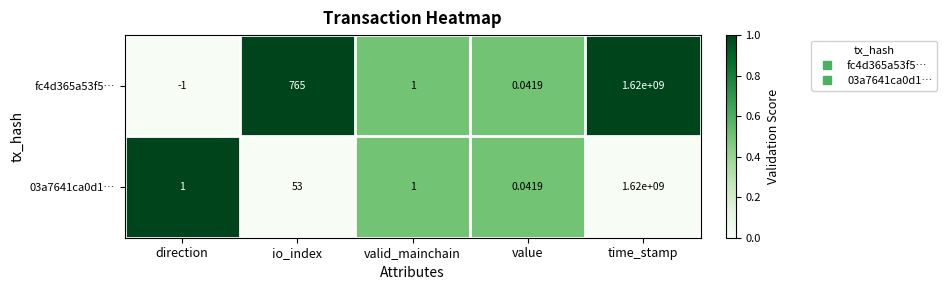

At which category is the sum across all series the highest?

time_stamp